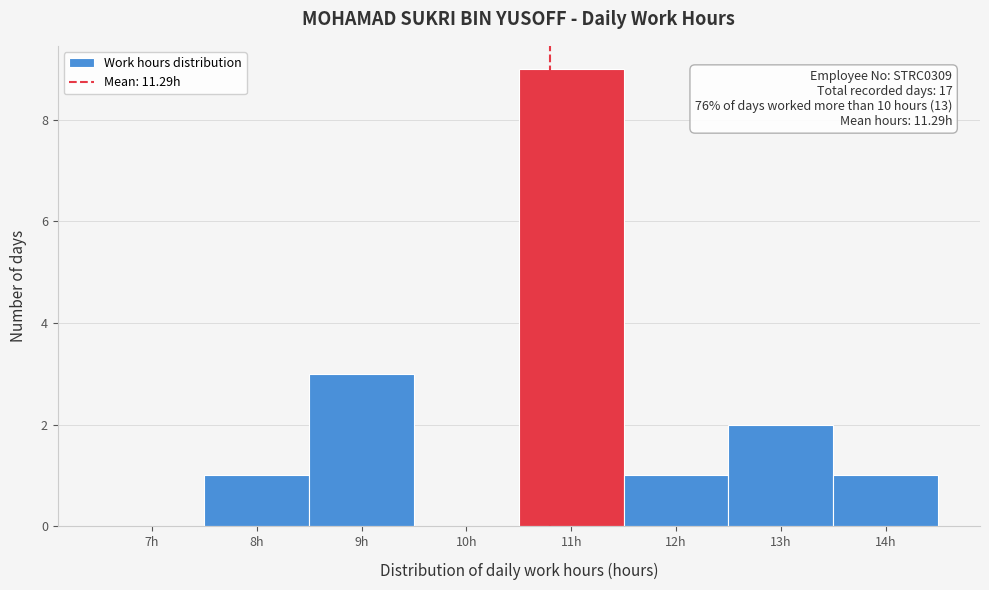

Reading right to left, transcribe all the data shown in this chart.

14h=1	13h=2	12h=1	11h=9	10h=0	9h=3	8h=1	7h=0